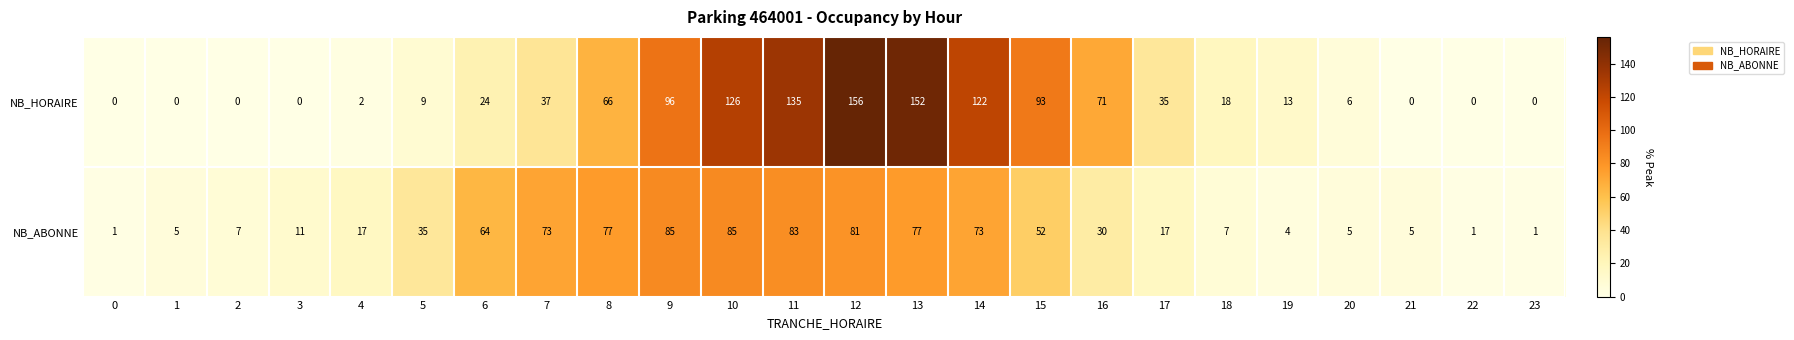

At 18, list the series in order from largest to smallest.

NB_HORAIRE, NB_ABONNE